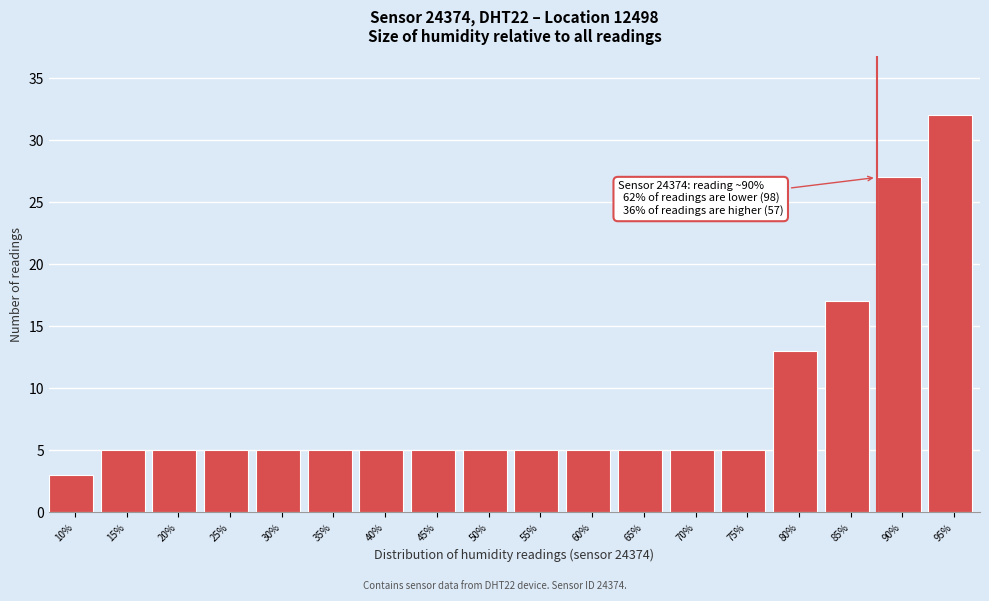

Reading left to right, list all the values displayed in this chart.

3	5	5	5	5	5	5	5	5	5	5	5	5	5	13	17	27	32